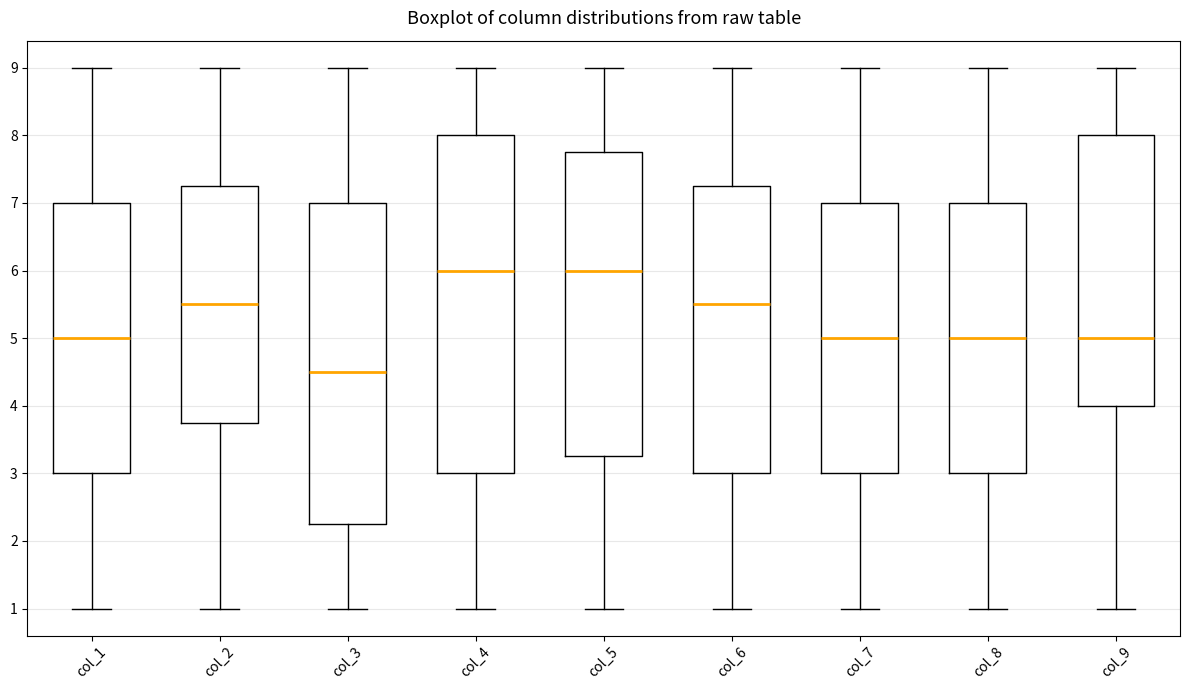

Where does the upper whisker of the box for col_1 end on the y-axis? The values are not printed on the chart, so give them approximately, as read against the axis.

9.0